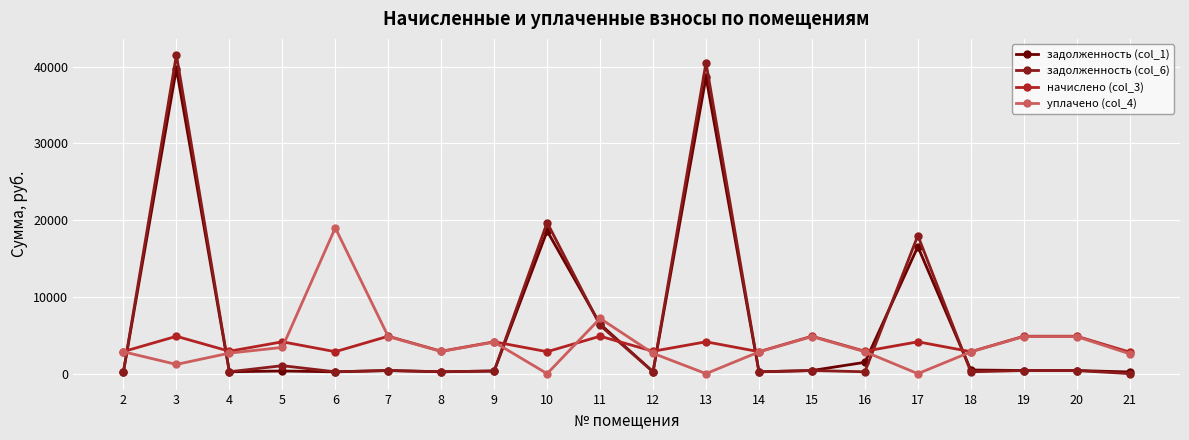

What is the spread (max minus min) of values at 10?

19693.2